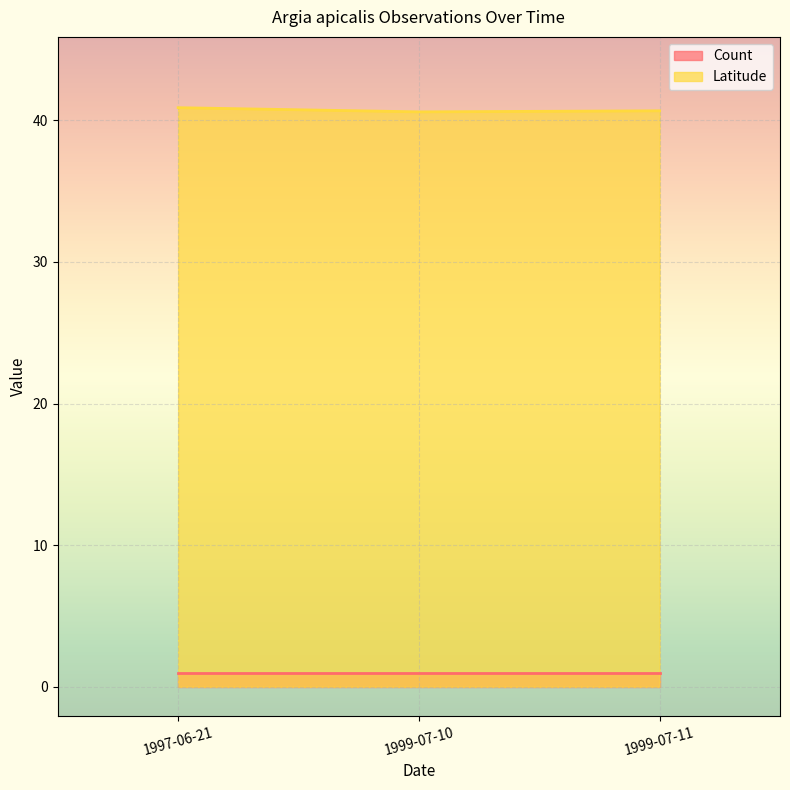

What is the value of the Count point at the 1st from the left?

1.0